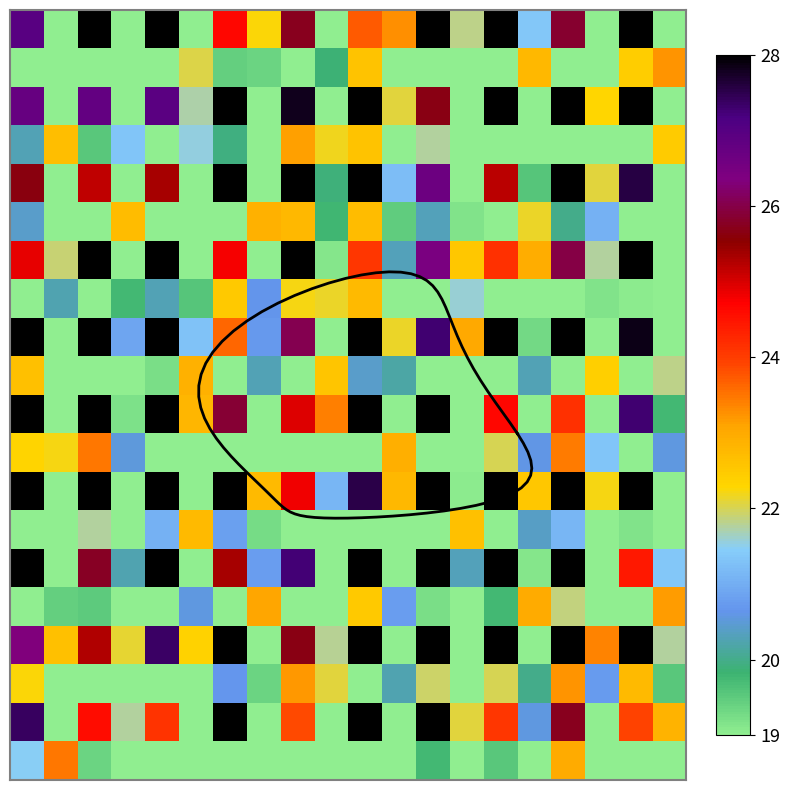

Count the number of data series in this chart.

20